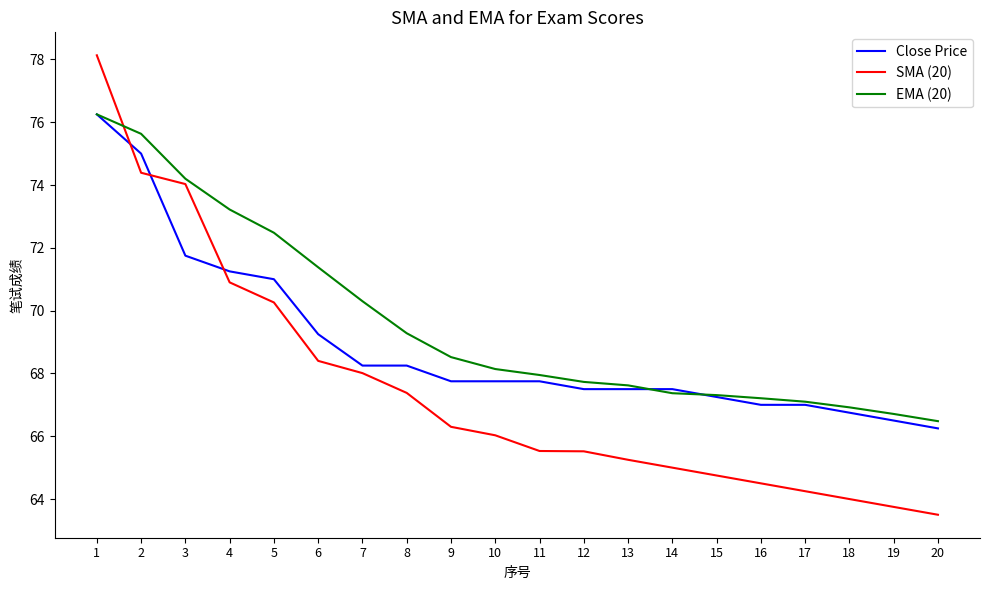

How many series are shown in this chart?

3